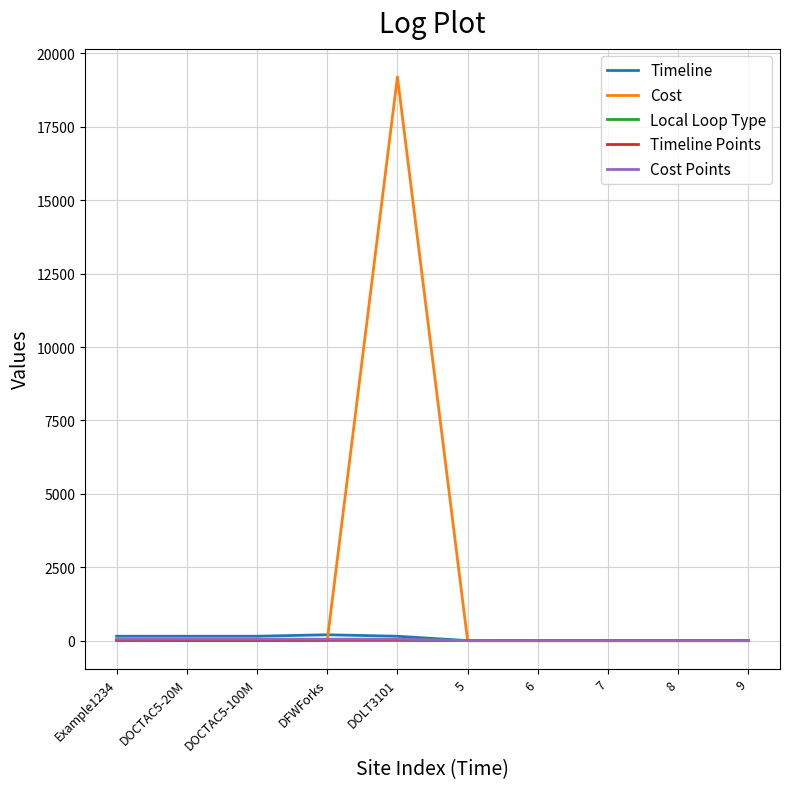

Which series has the largest total across all categories?

Cost